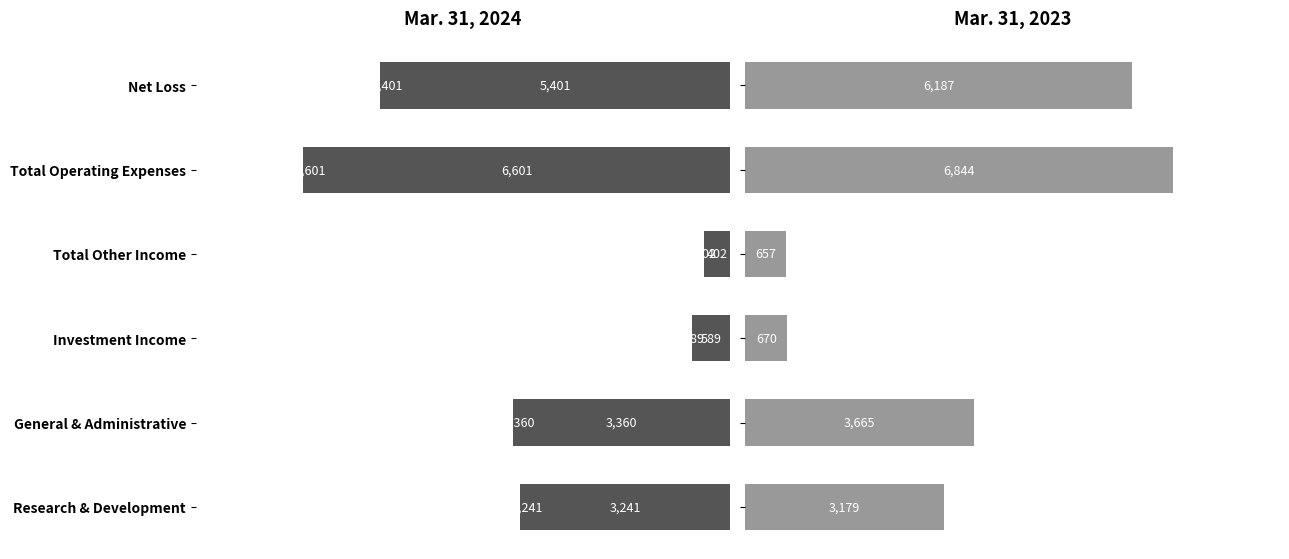

How many distinct data groups are displayed?

2